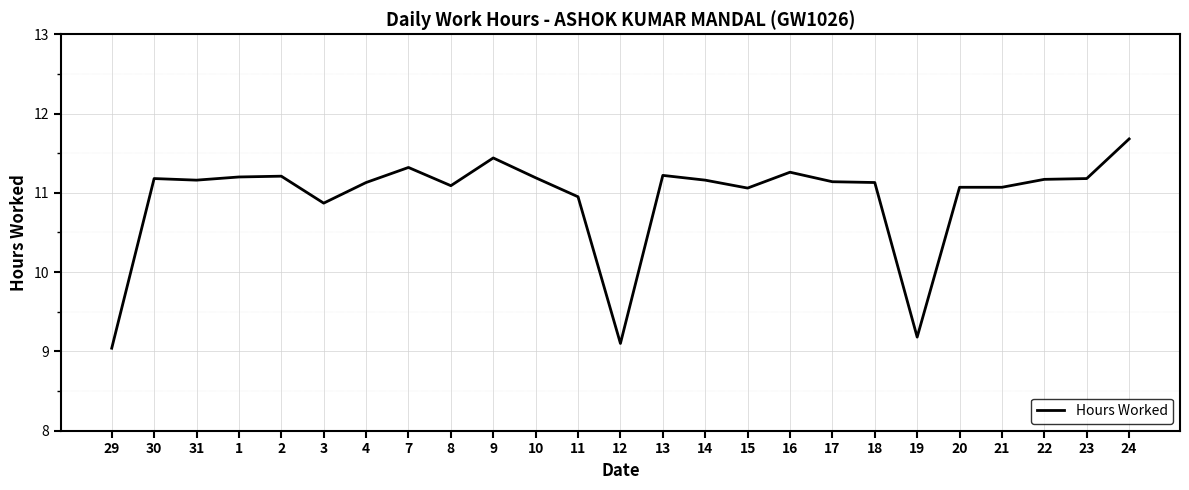

Does the chart display data point markers on the line(s)?

No